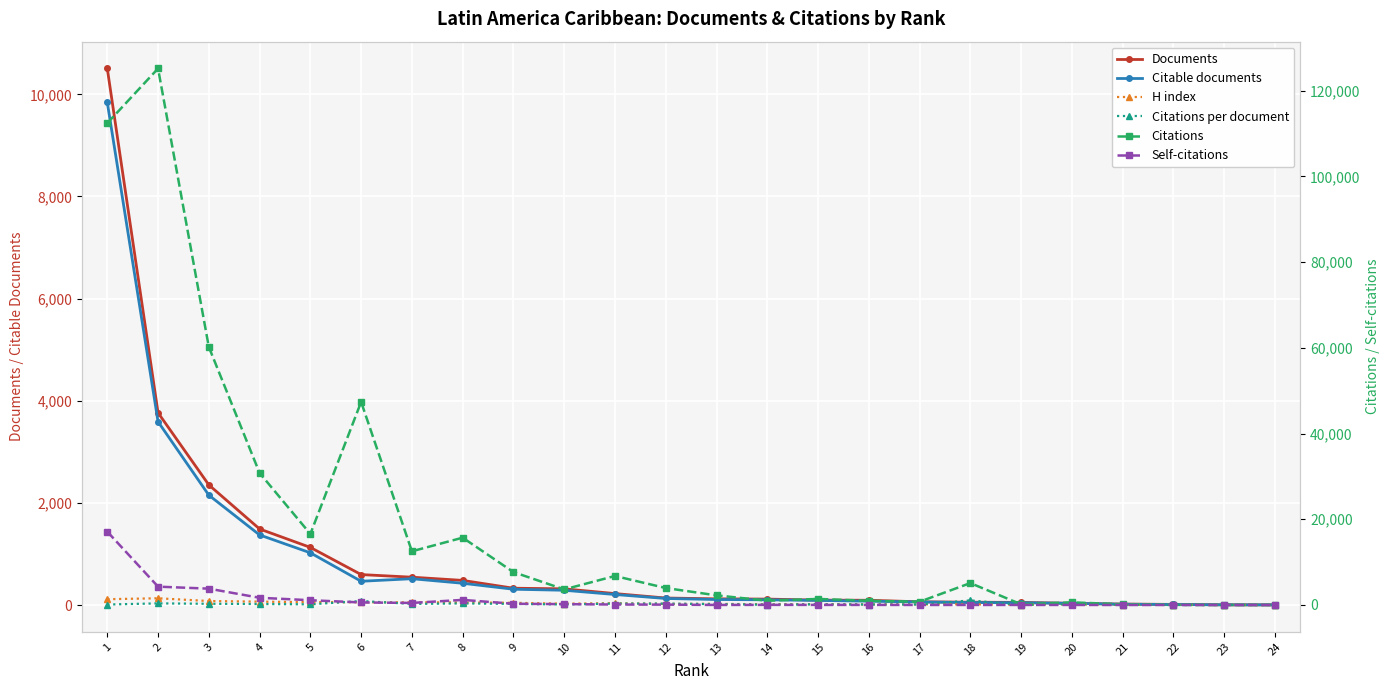

What is the value of the Citable documents point at the 16th from the left?

76.0